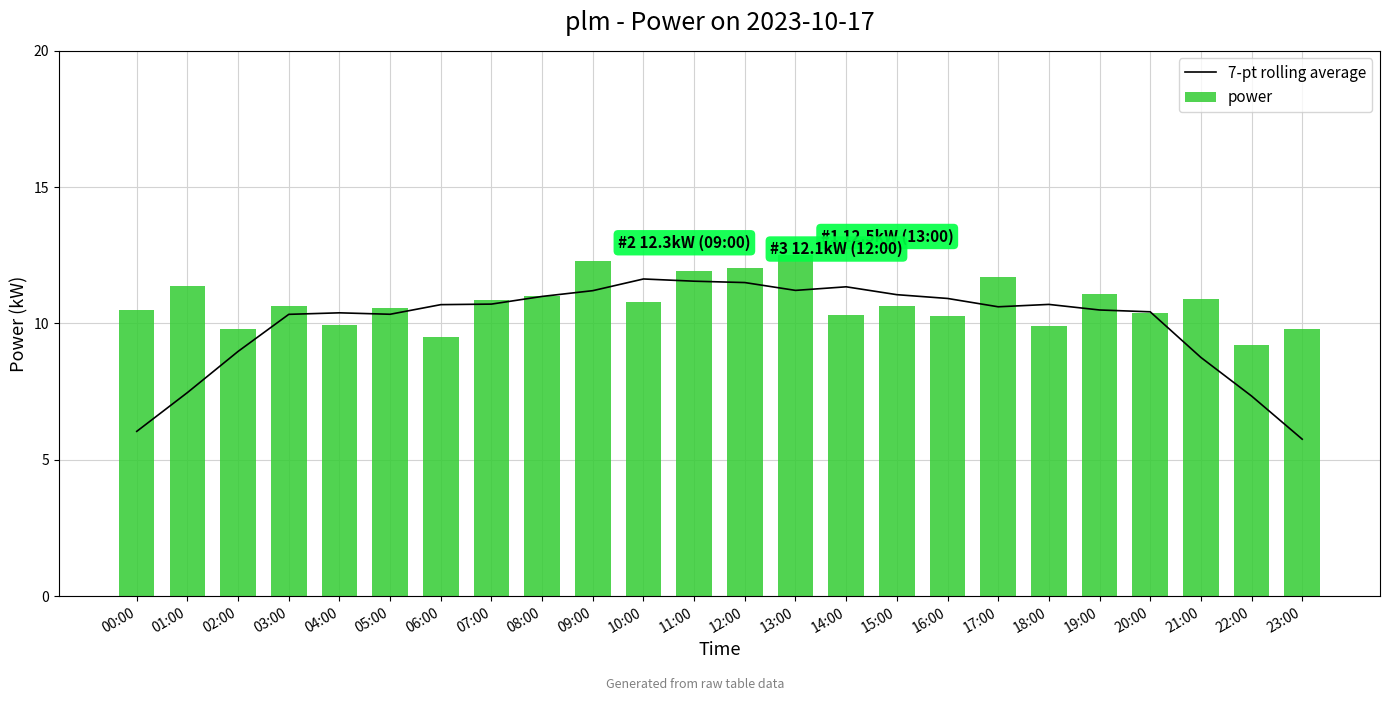

What is the label of the 7th bar from the right?

17:00